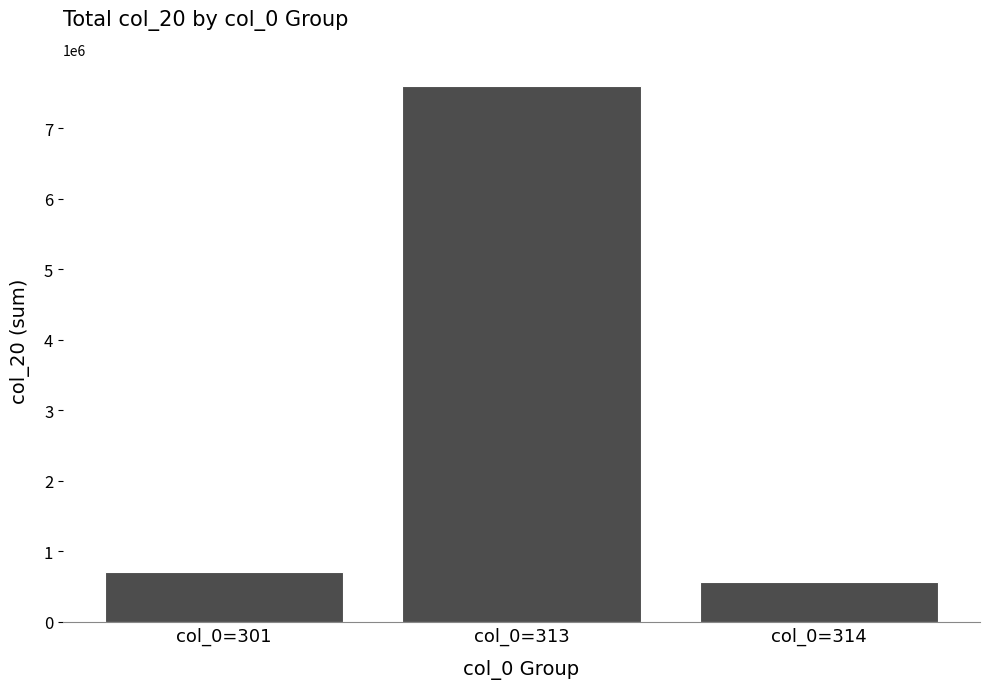

How many bars are there in total?

3